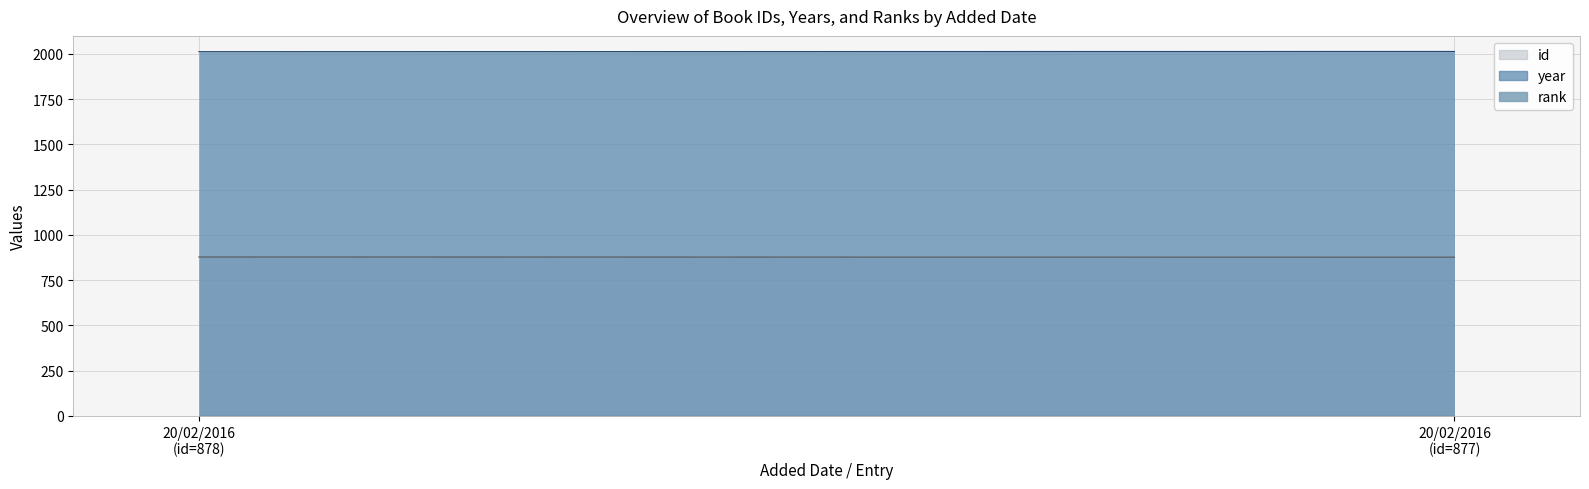

List the series in order of their overall mean, lowest first.

rank, id, year